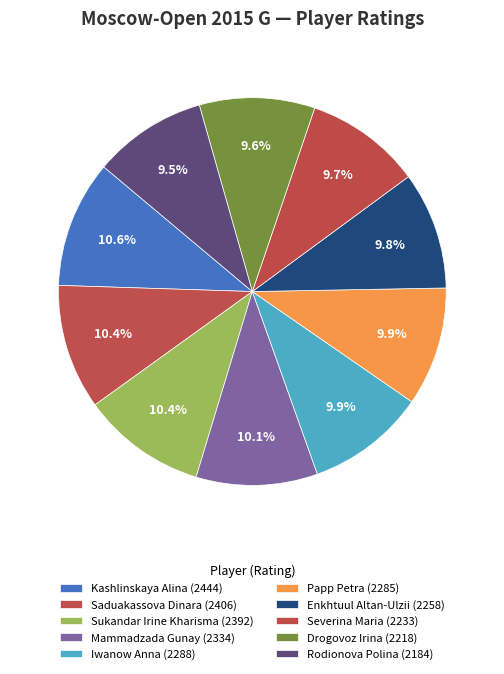

To the nearest percent, what is the difference between the Rodionova Polina and Saduakassova Dinara slice percentages?

1%